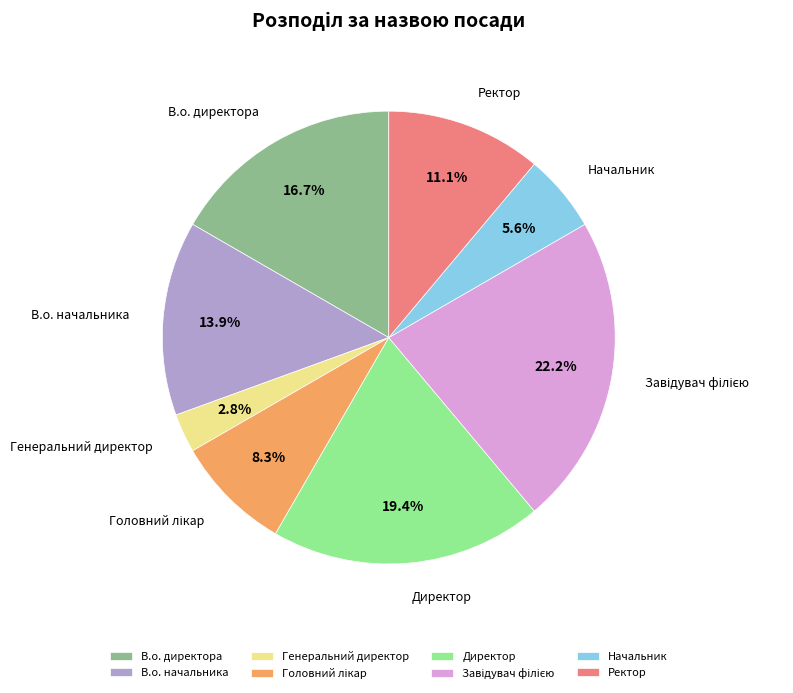

Combined, do Директор and Ректор account for over 50%?

No